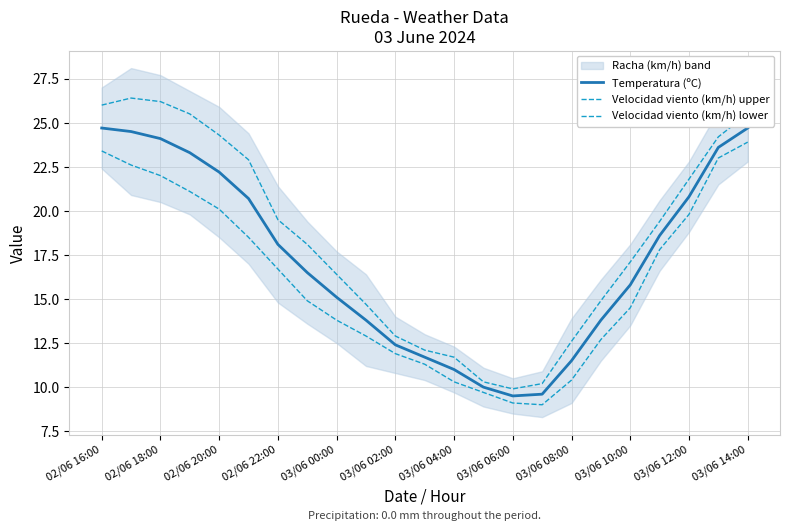

How many interior local valleys does the Velocidad viento (km/h) lower series have?

1